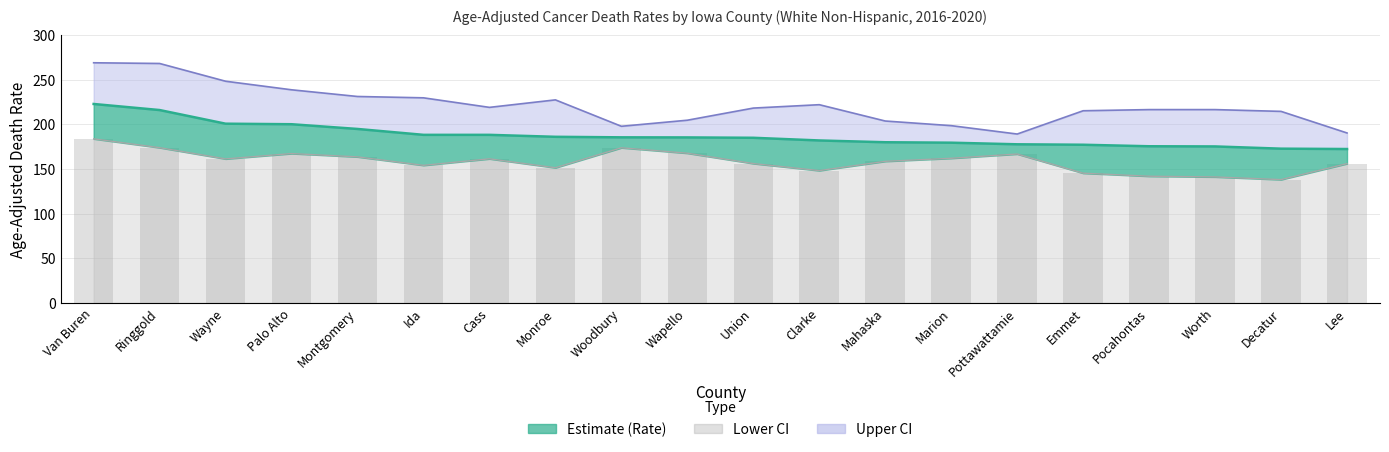

Between Van Buren and Pottawattamie, which series saw the biggest shift?

Upper CI